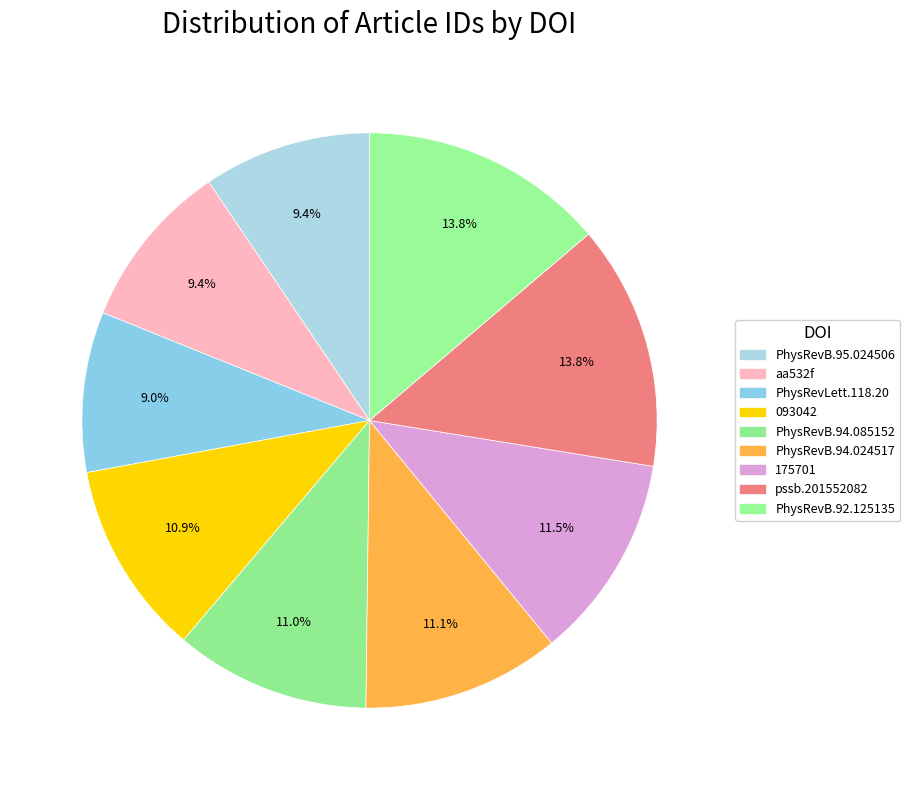

Is there a majority slice in this chart?

No